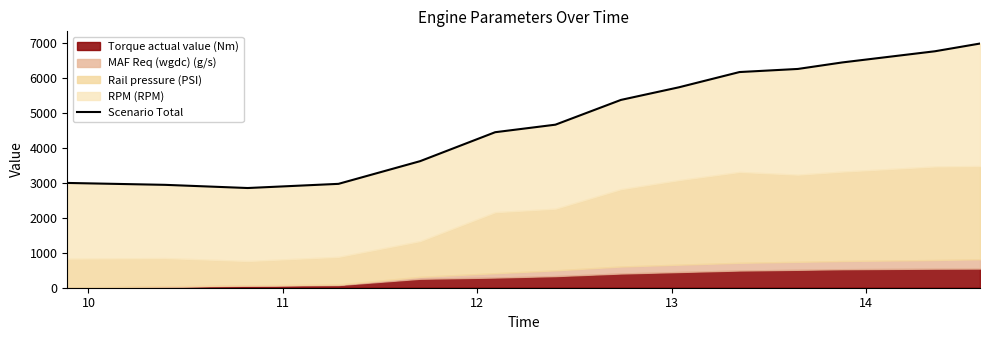

Reading left to right, list all the values displayed in this chart.

2993.6	2939.3	2848.5	2967.7	3616.0	4443.1	4658.3	5365.9	5726.0	6162.0	6250.5	6437.0	6755.6	6976.4